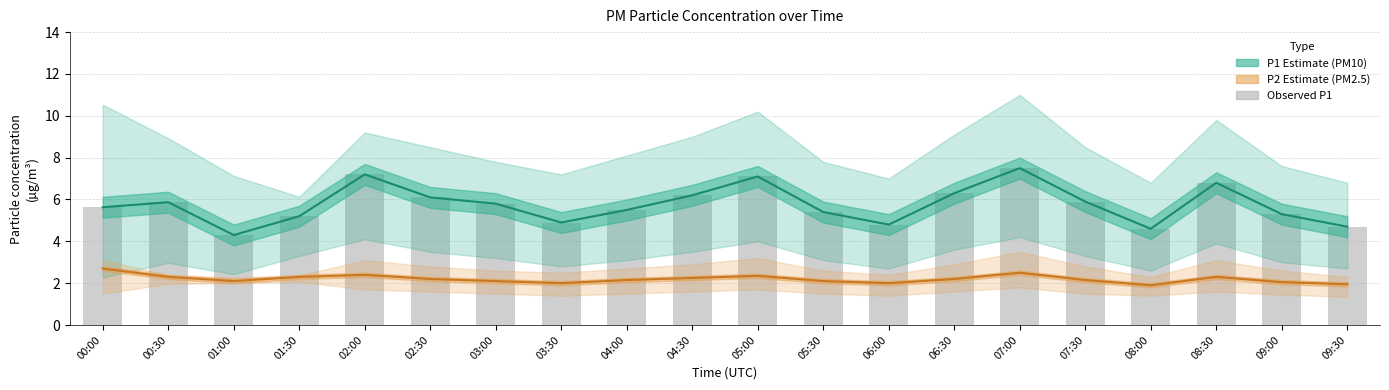

What is the total value across all series at 00:30?

14.0